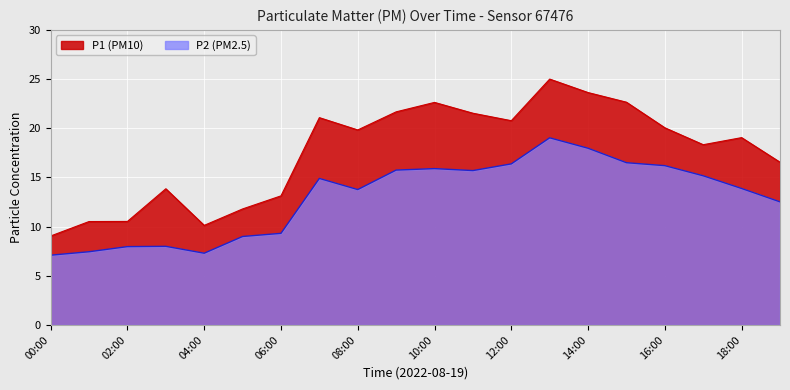

Between 02:00 and 19:00, which is larger?

19:00